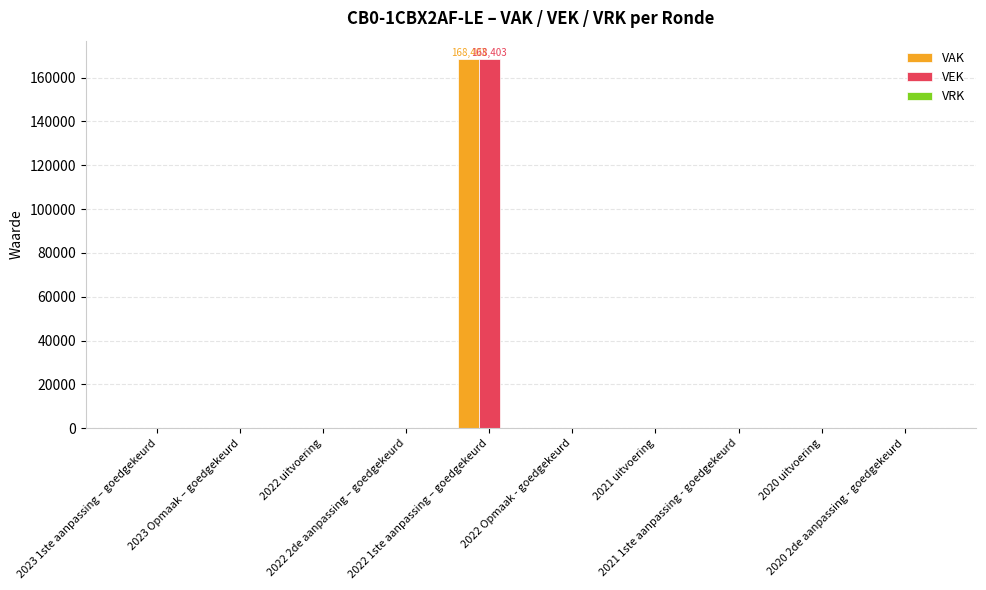

The VAK series shows 103944 at 2021 uitvoering. True or false?

False